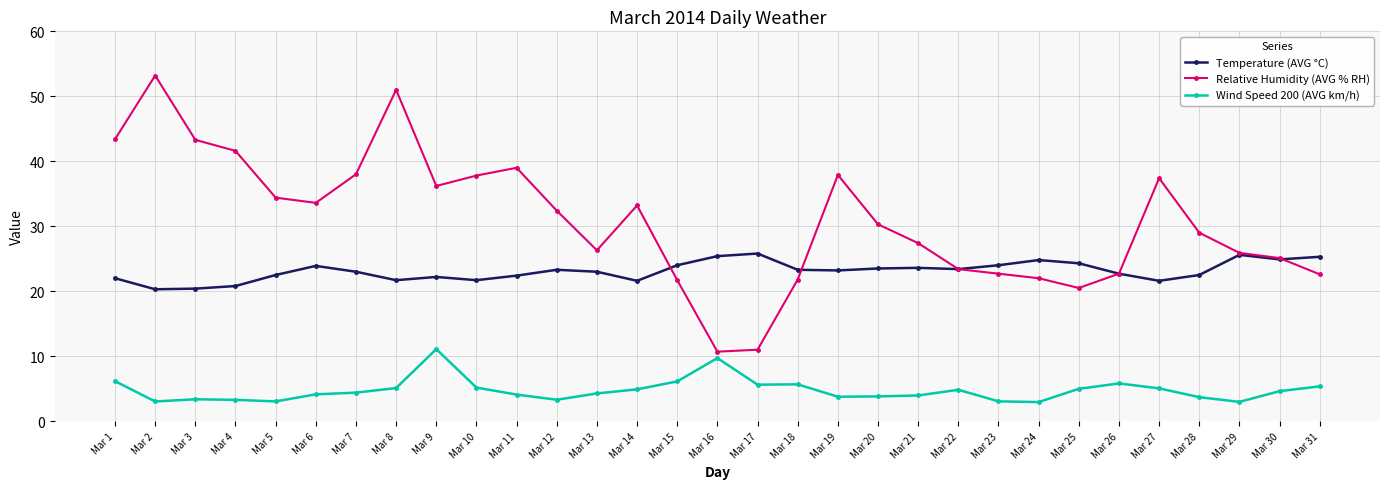

What is the maximum value shown in the chart?

53.2